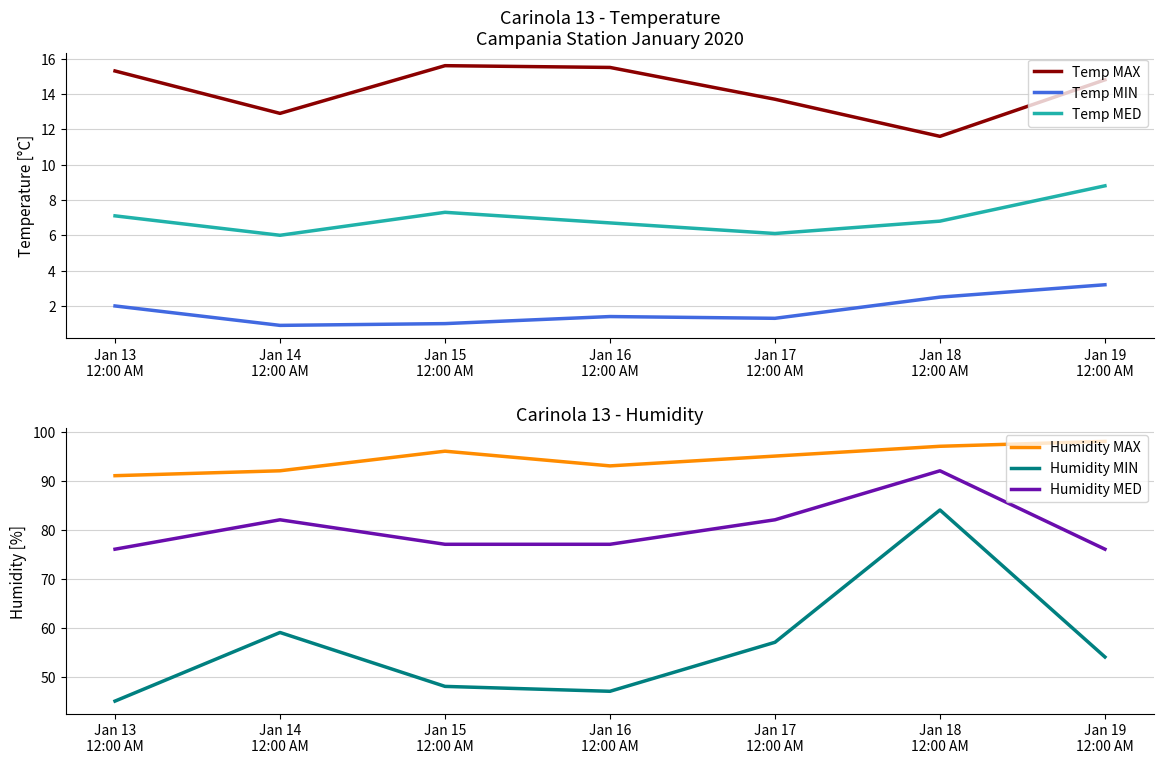

At how many categories does at least one series exceed 37?

7